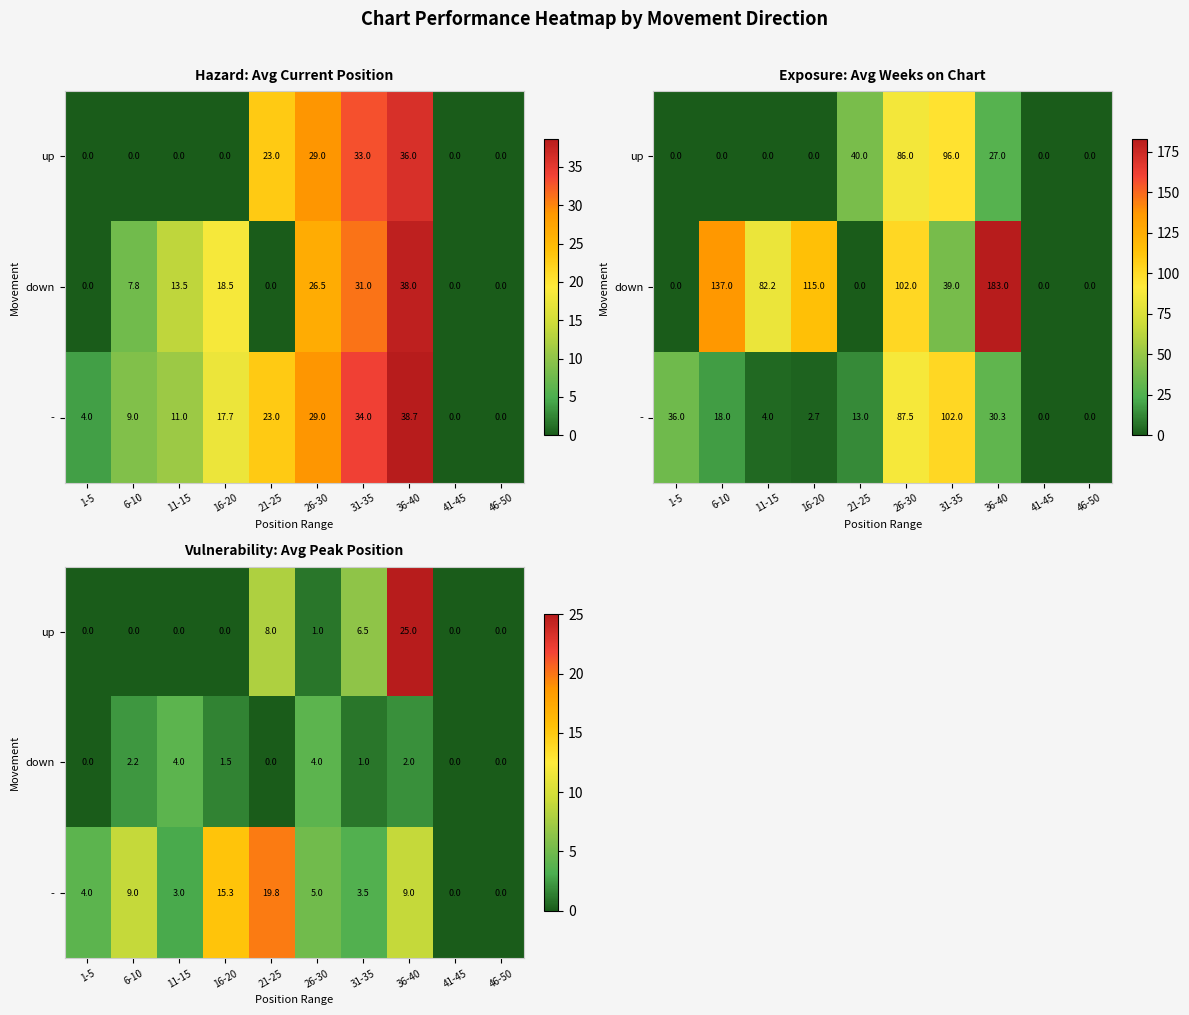

Is the value of up at 41-45 greater than the value of - at 26-30?

No